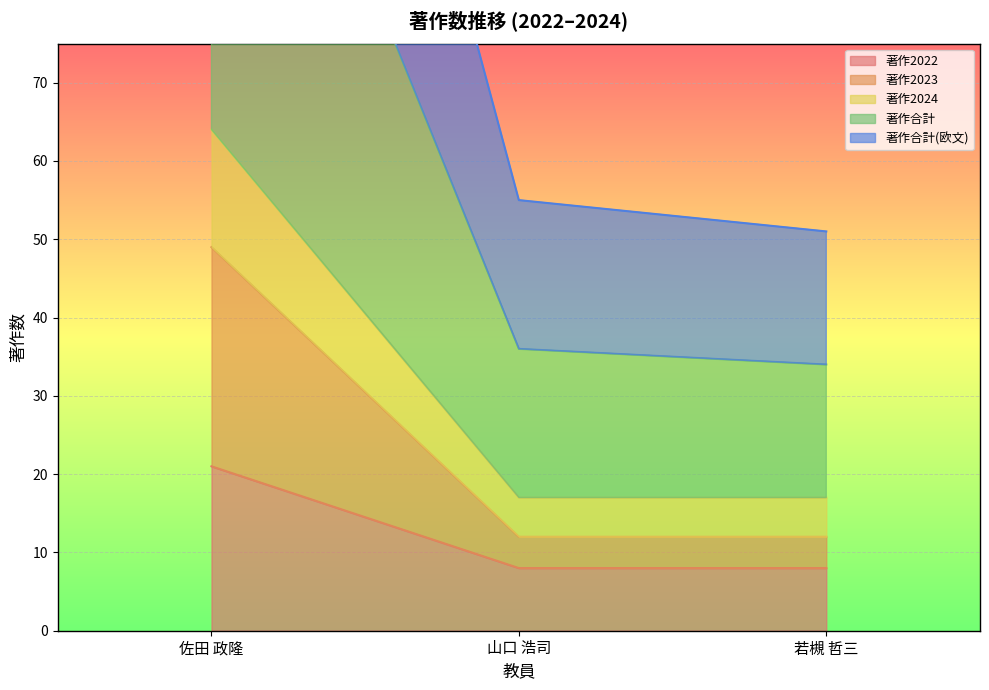

What is the minimum value for 著作2022?

8